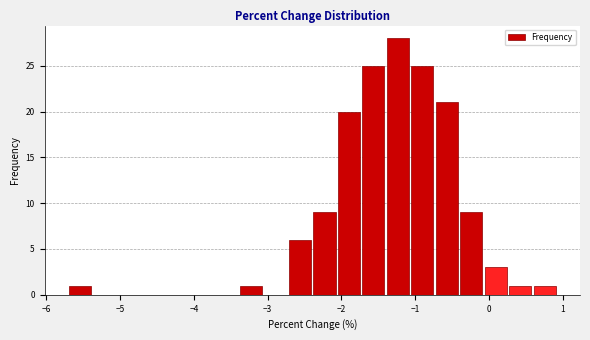

Read against the x-axis, roughly where is the centre of the tallest bar?

-1.2